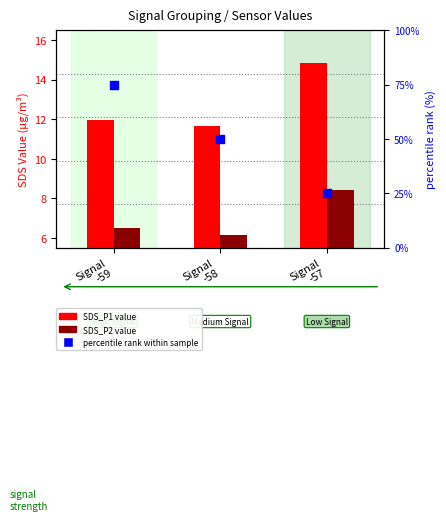

At which category is the sum across all series the highest?

Signal
-59